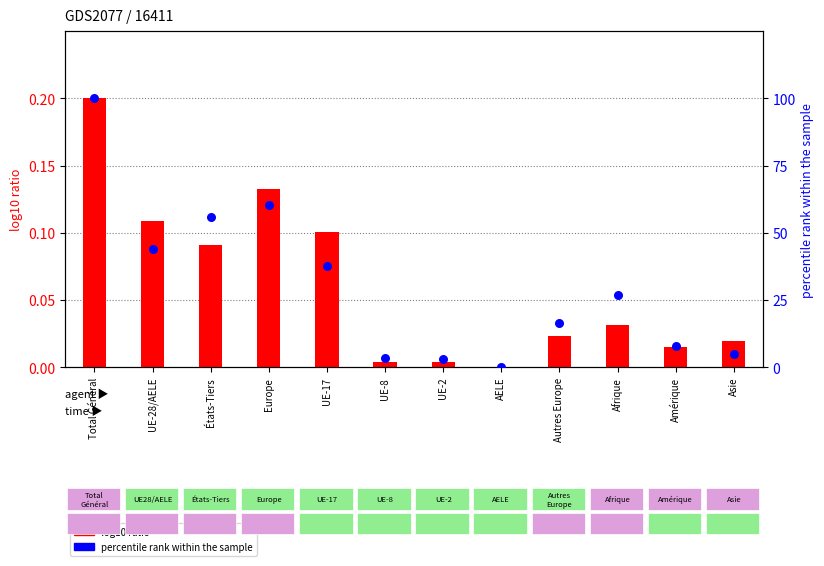

Is the value of log10 ratio (Augmentations) at AELE greater than the value of percentile rank within the sample at États-Tiers?

No